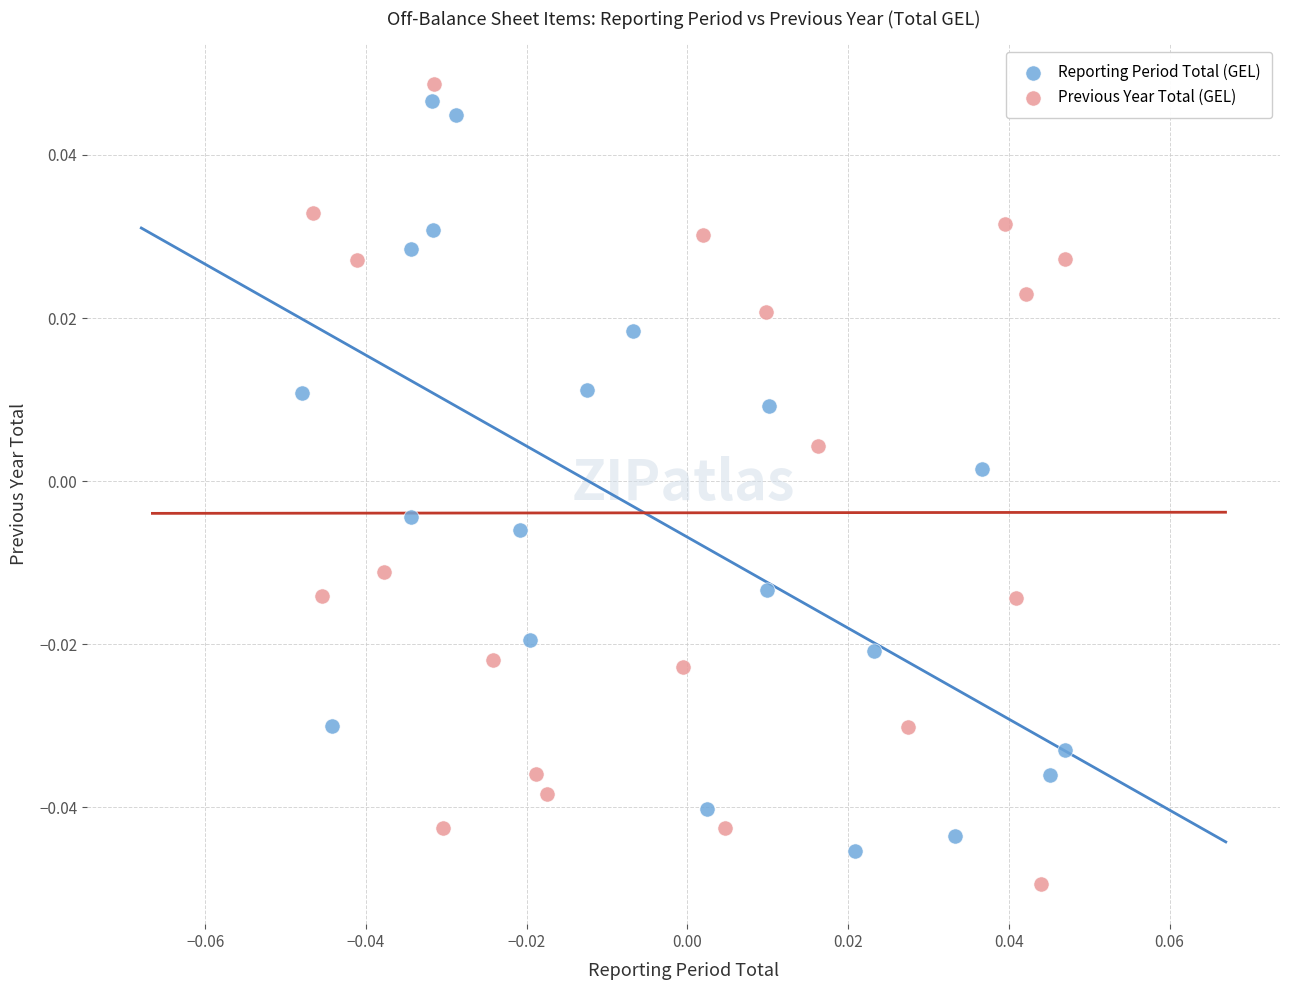

What are all the series names shown in the legend?

Reporting Period Total (GEL), Previous Year Total (GEL)